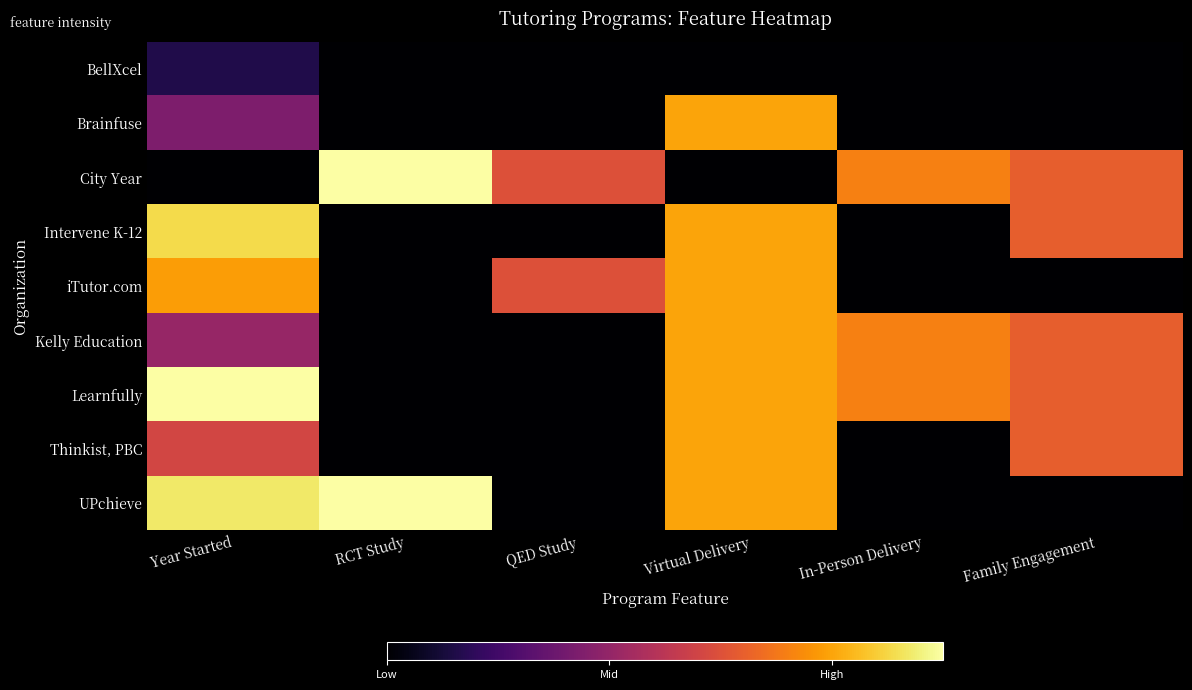

At which category is the sum across all series the highest?

Virtual Delivery